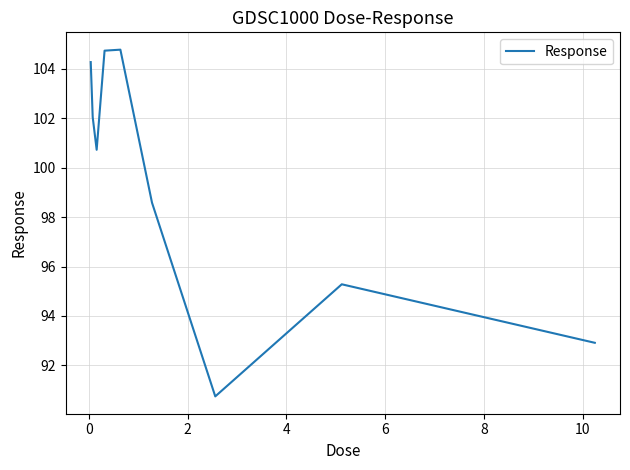

What is the sum of all values?

894.1